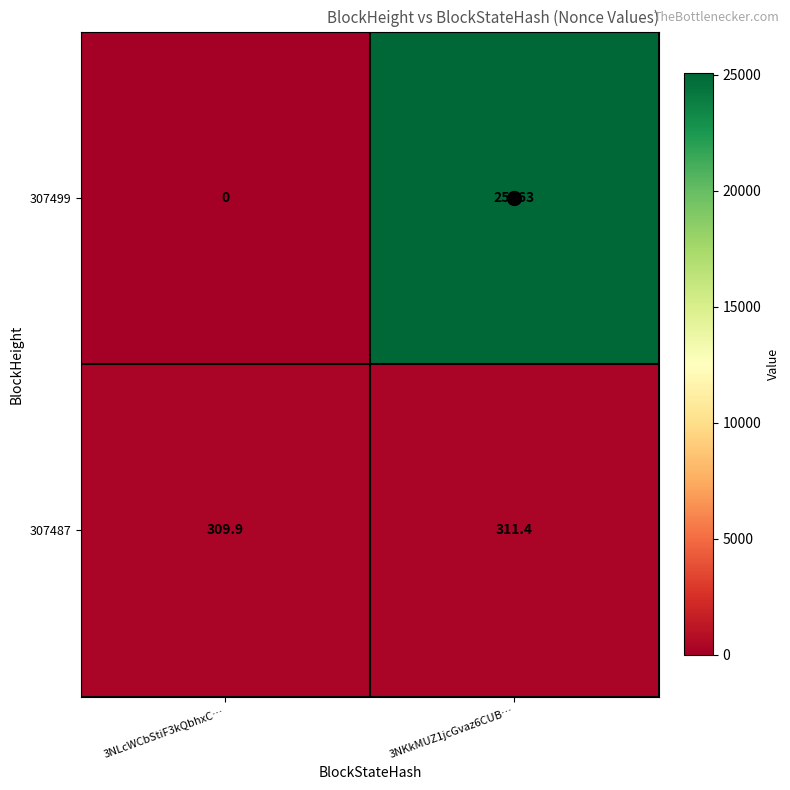

Is it true that 307499 equals 0.0 at 3NLcWCbStiF3kQbhxC…?

True